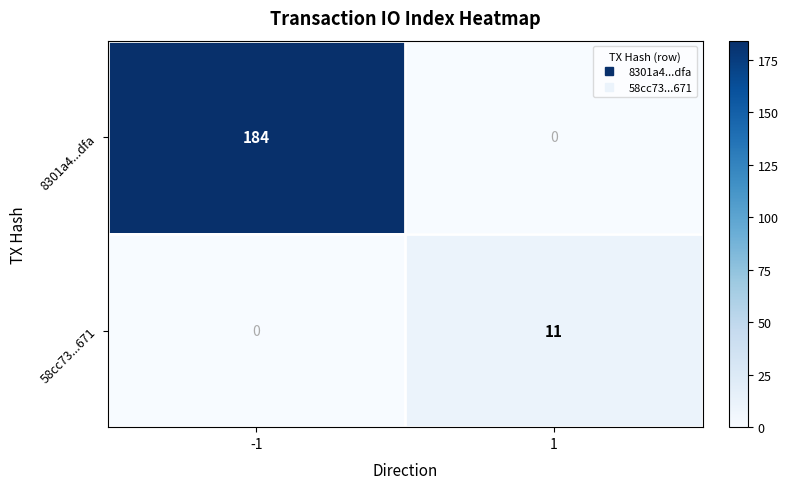

What is the approximate value of 58cc73...671 at 1?

11